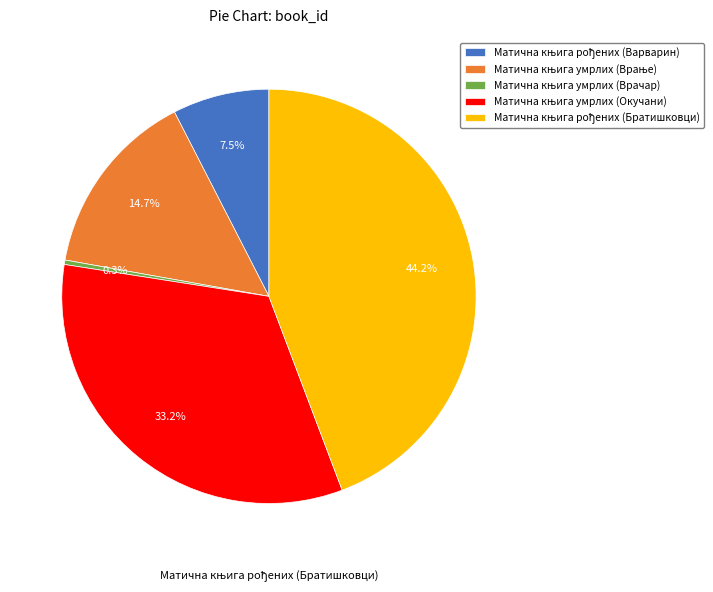

Does any single category account for the majority?

No